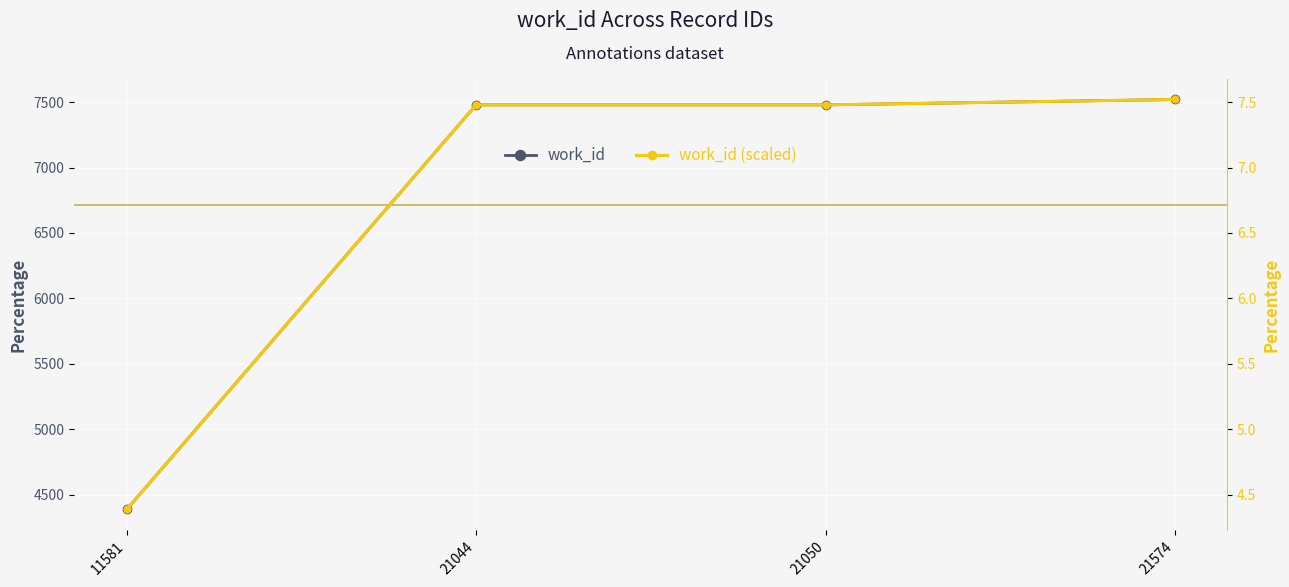

Read the work_id value at 21050.

7479.0